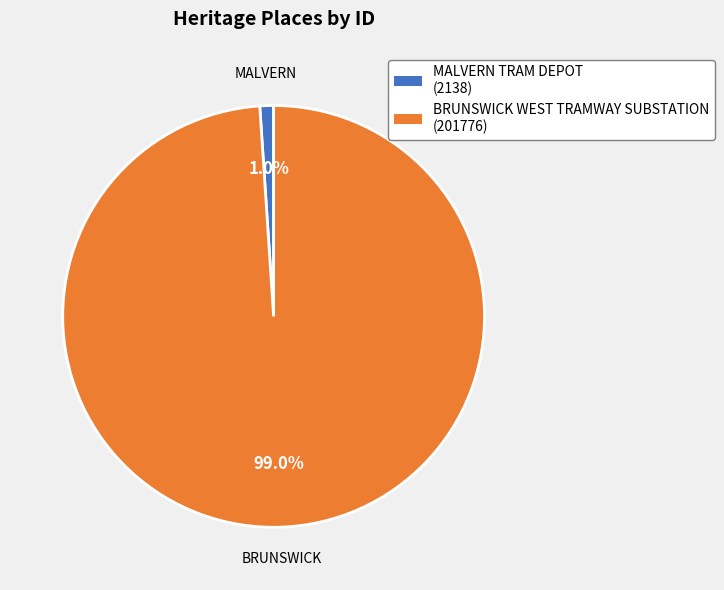

What is the smallest slice in the pie chart?

MALVERN TRAM DEPOT